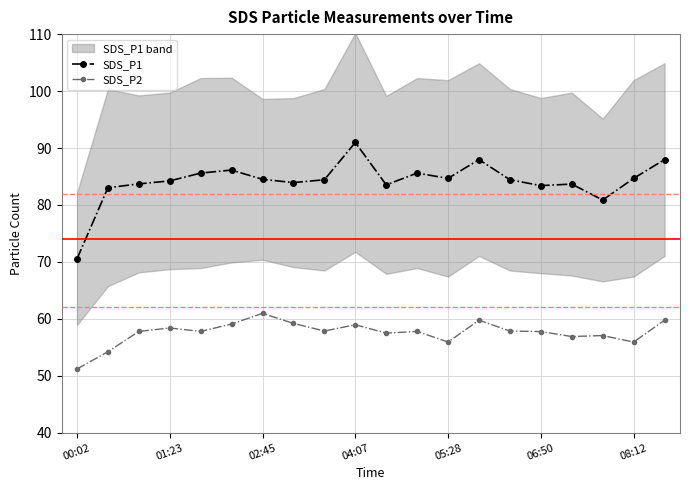

Is it true that SDS_P1 equals 160.3 at 04:07?

False